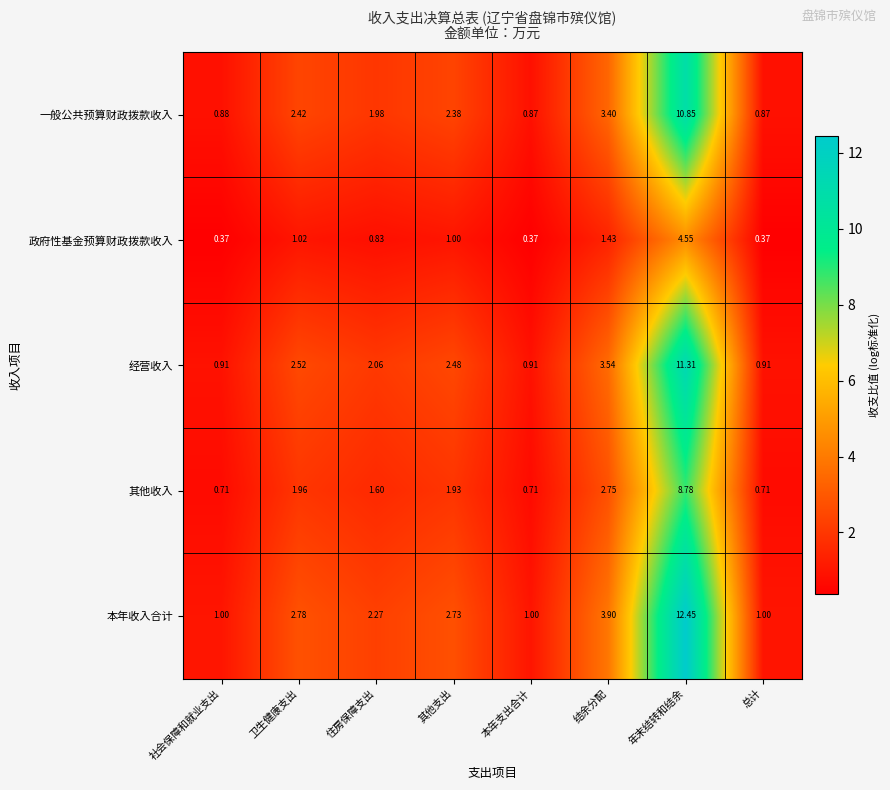

Where is 经营收入 nearest to the value 6?

结余分配